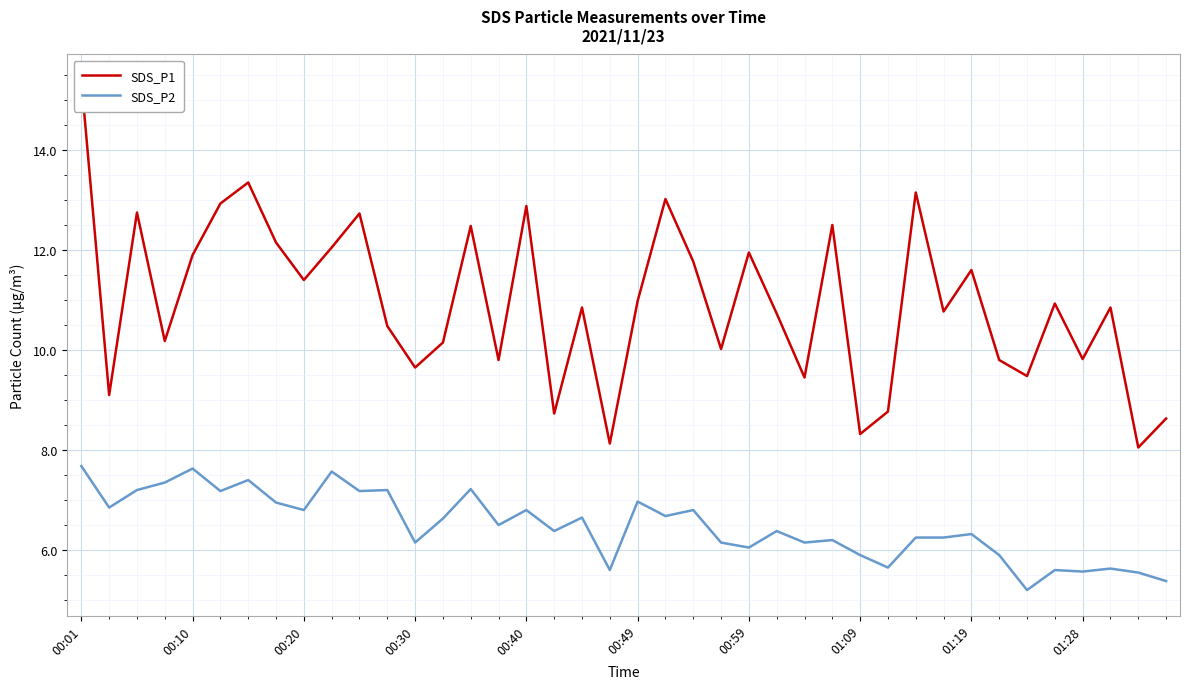

How many values in the SDS_P1 series are below 10?

13